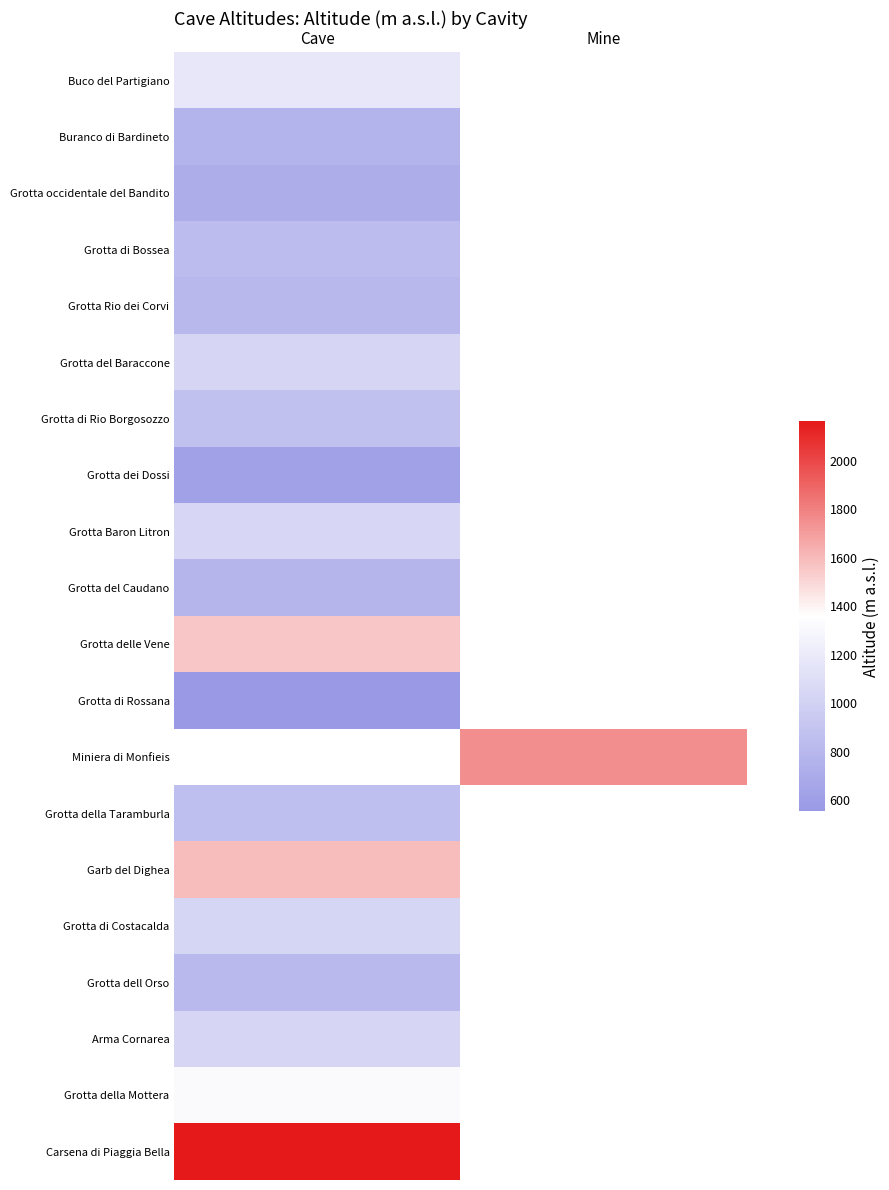

Where is Grotta di Rio Borgosozzo nearest to the value 870?

Cave